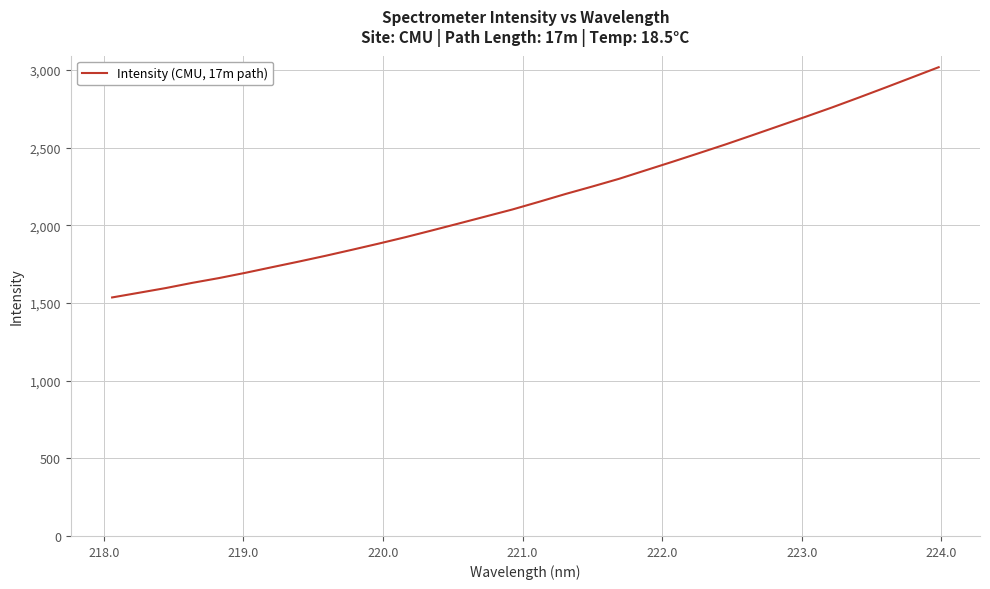

What is the smallest value displayed?

1536.1